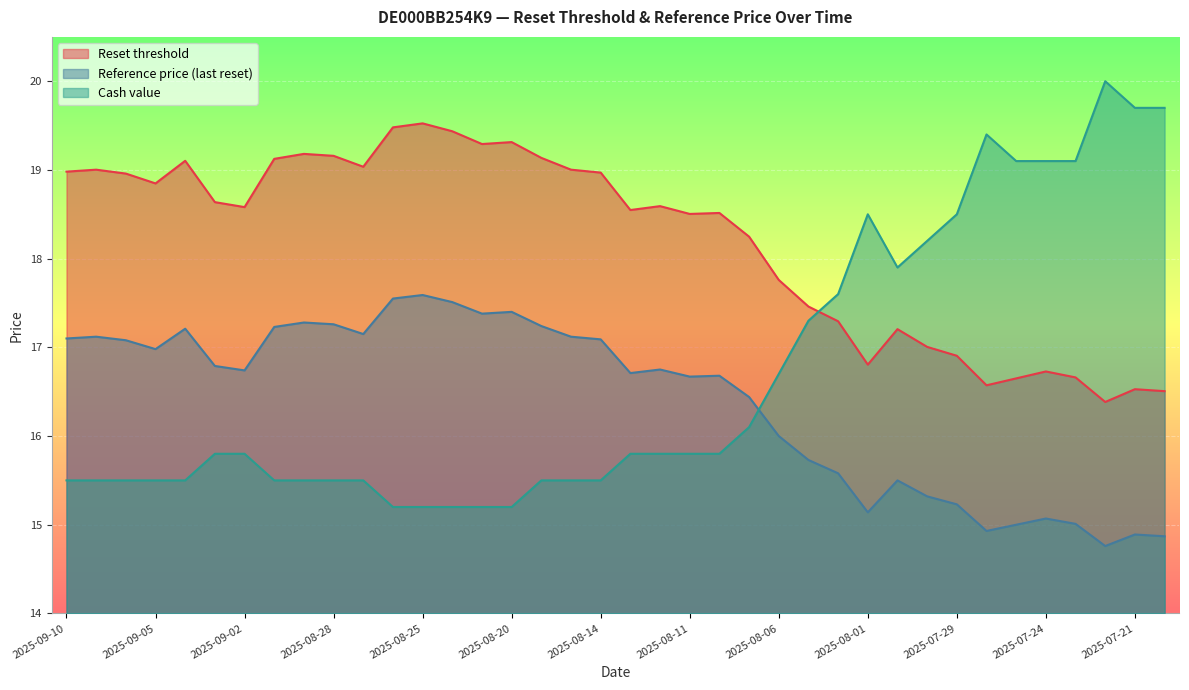

Does the chart display data point markers on the line(s)?

No